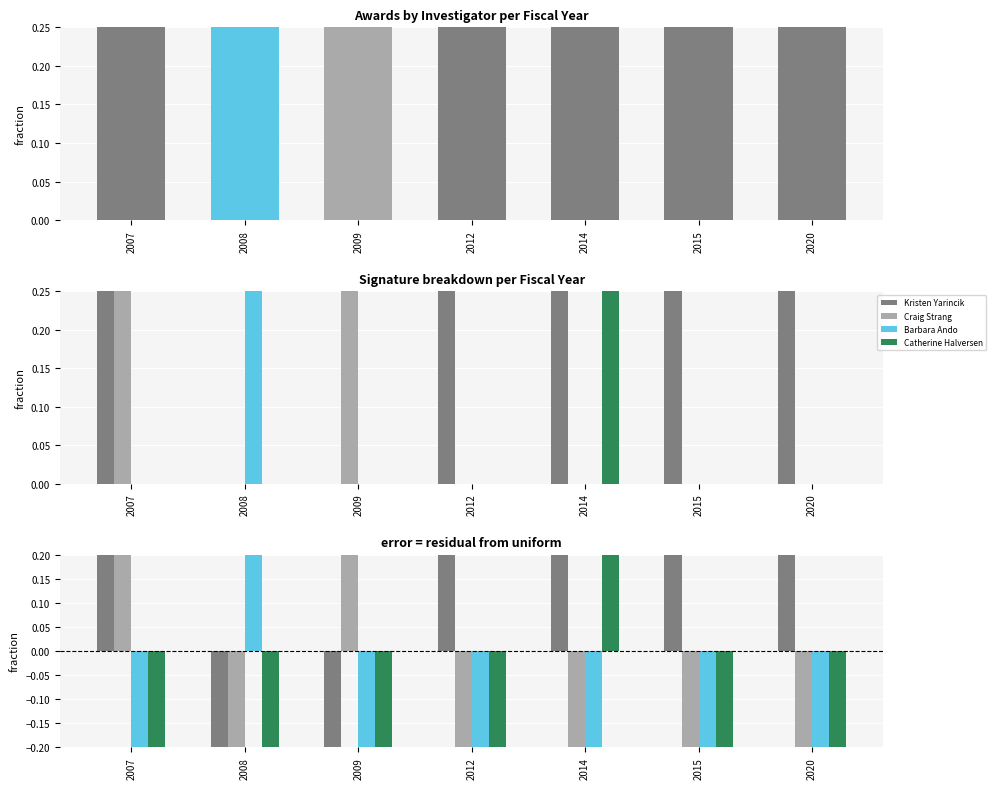

Reading left to right, transcribe all the data shown in this chart.

Kristen Yarincik: 2007=0.2	2008=-0.2	2009=-0.2	2012=0.8	2014=0.2	2015=0.8	2020=0.8
Craig Strang: 2007=0.2	2008=-0.2	2009=0.8	2012=-0.2	2014=-0.2	2015=-0.2	2020=-0.2
Barbara Ando: 2007=-0.2	2008=0.8	2009=-0.2	2012=-0.2	2014=-0.2	2015=-0.2	2020=-0.2
Catherine Halversen: 2007=-0.2	2008=-0.2	2009=-0.2	2012=-0.2	2014=0.2	2015=-0.2	2020=-0.2